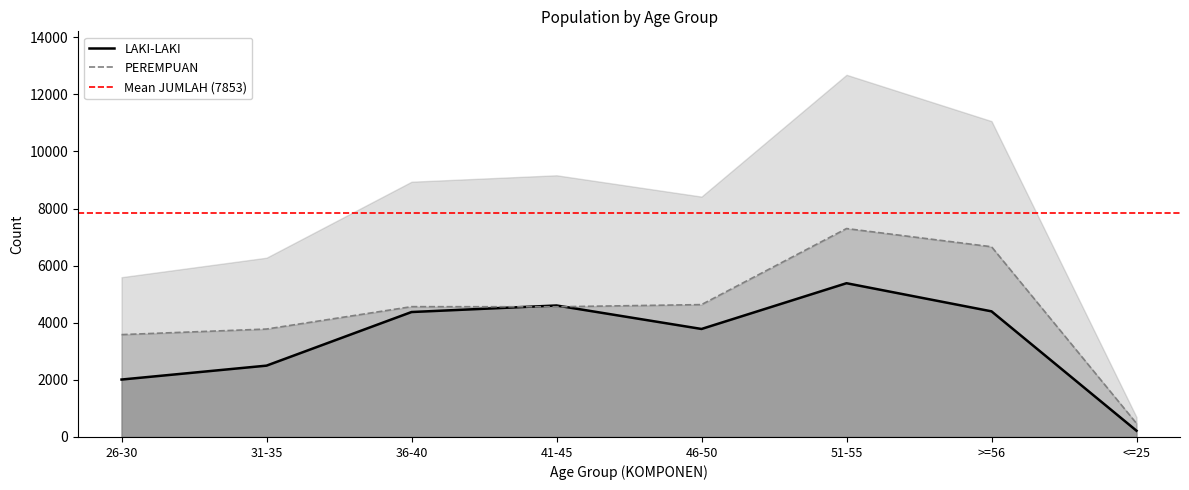

Which has a higher value, 41-45 or <=25?

41-45